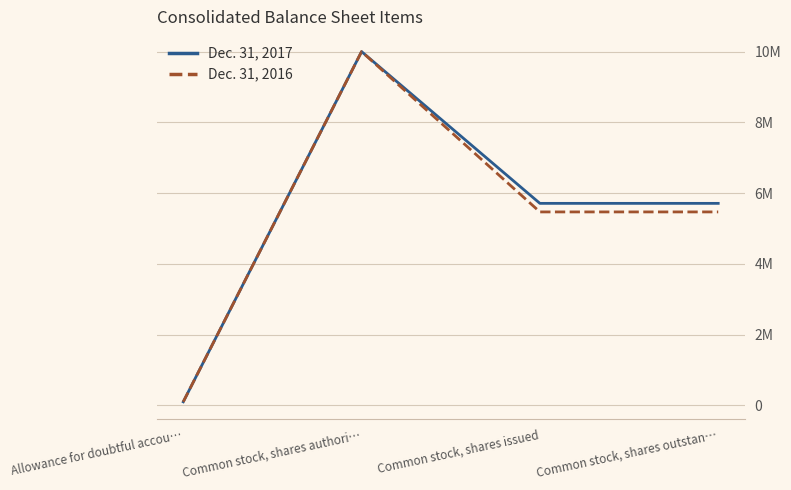

What are all the series names shown in the legend?

Dec. 31, 2017, Dec. 31, 2016